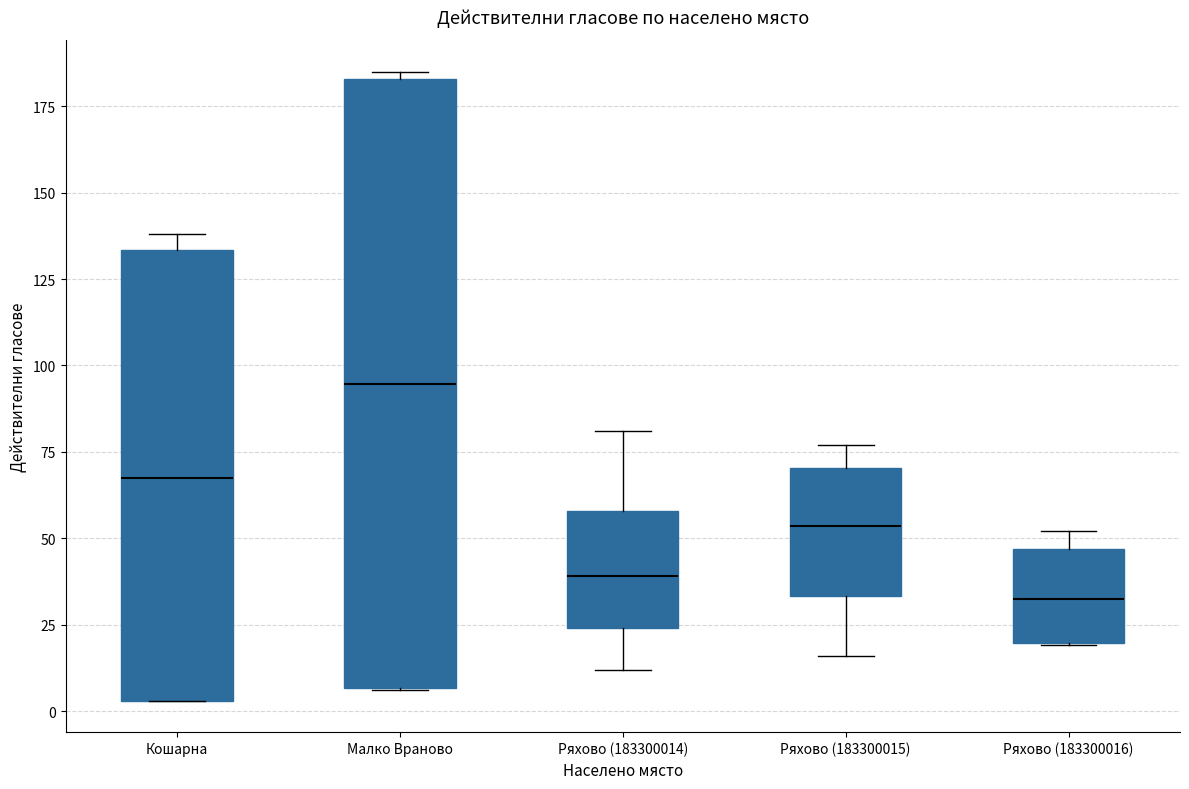

Where is the lower edge of the box for Малко Враново on the y-axis? The values are not printed on the chart, so give them approximately, as read against the axis.

5